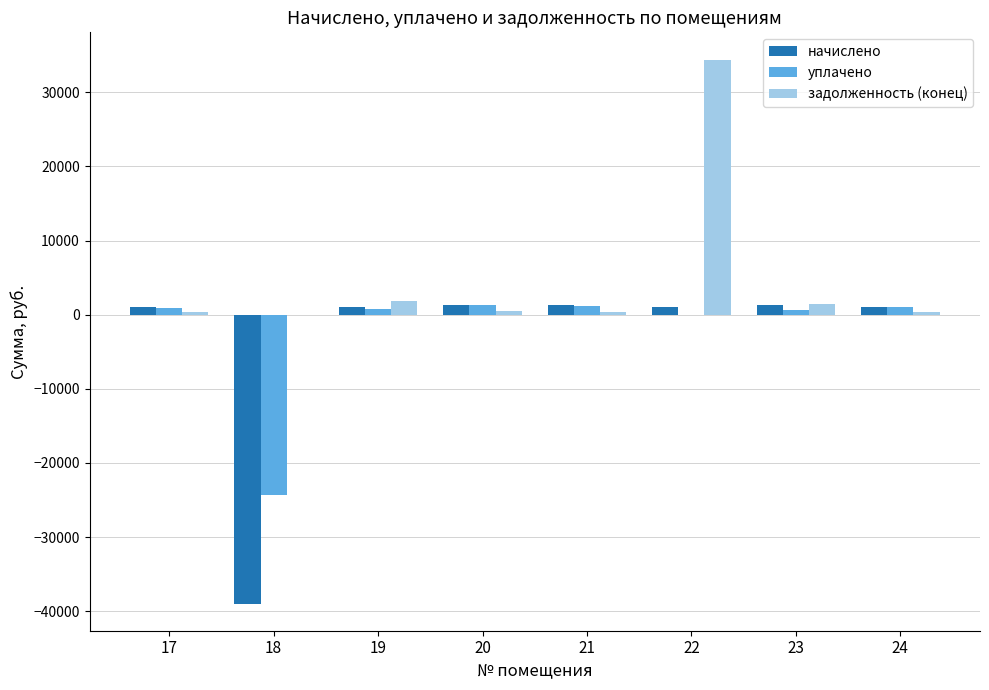

What is the sum of all начислено values?

-30979.9